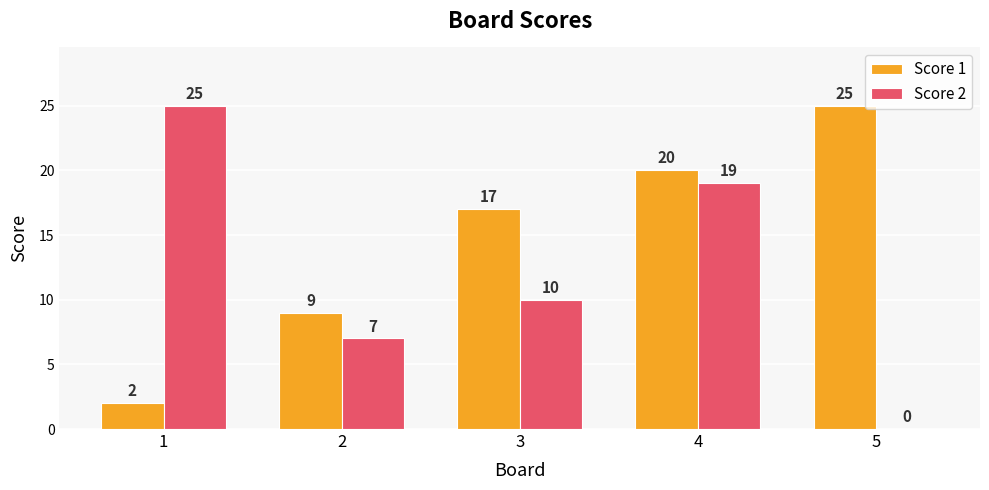

What value does the Score 1 series have at 4?

20